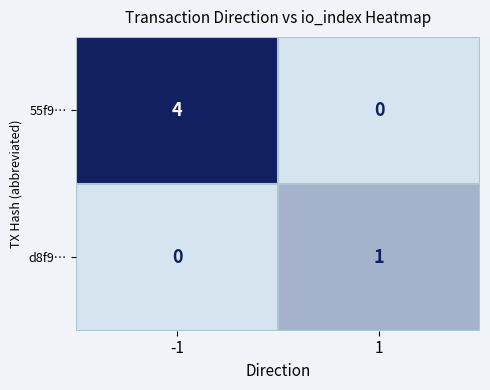

Between -1 and 1, which series saw the biggest shift?

55f9…